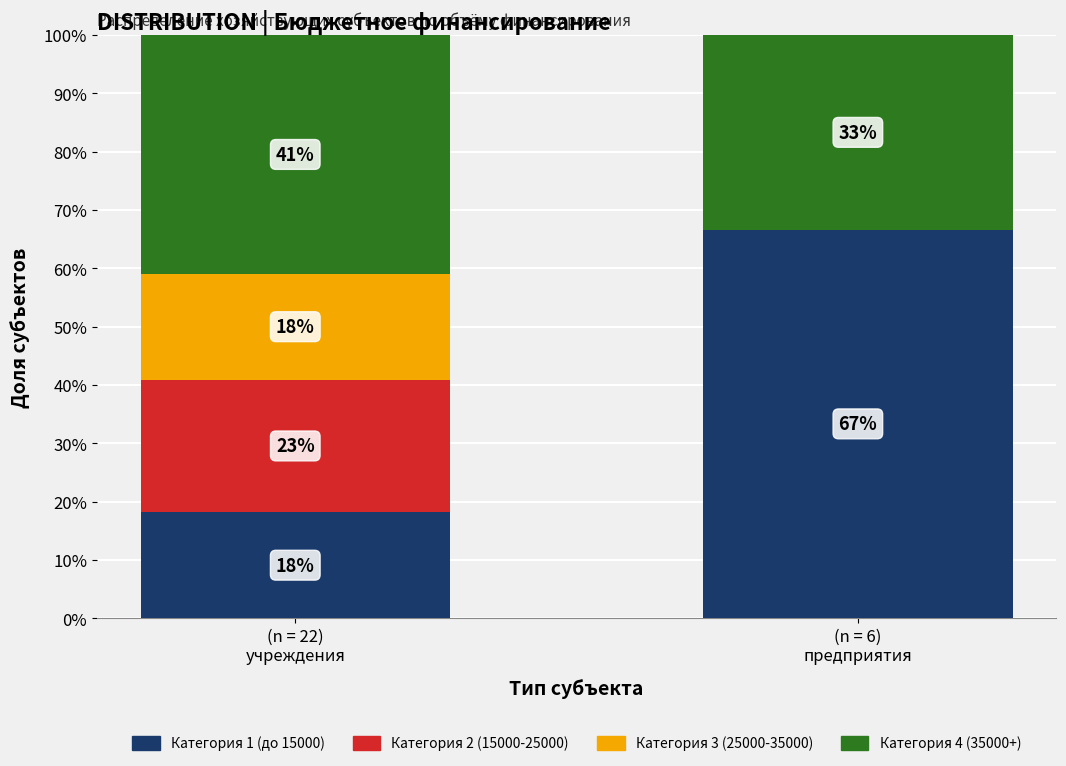

Which has a higher value, (n = 22)
учреждения or (n = 6)
предприятия?

(n = 6)
предприятия